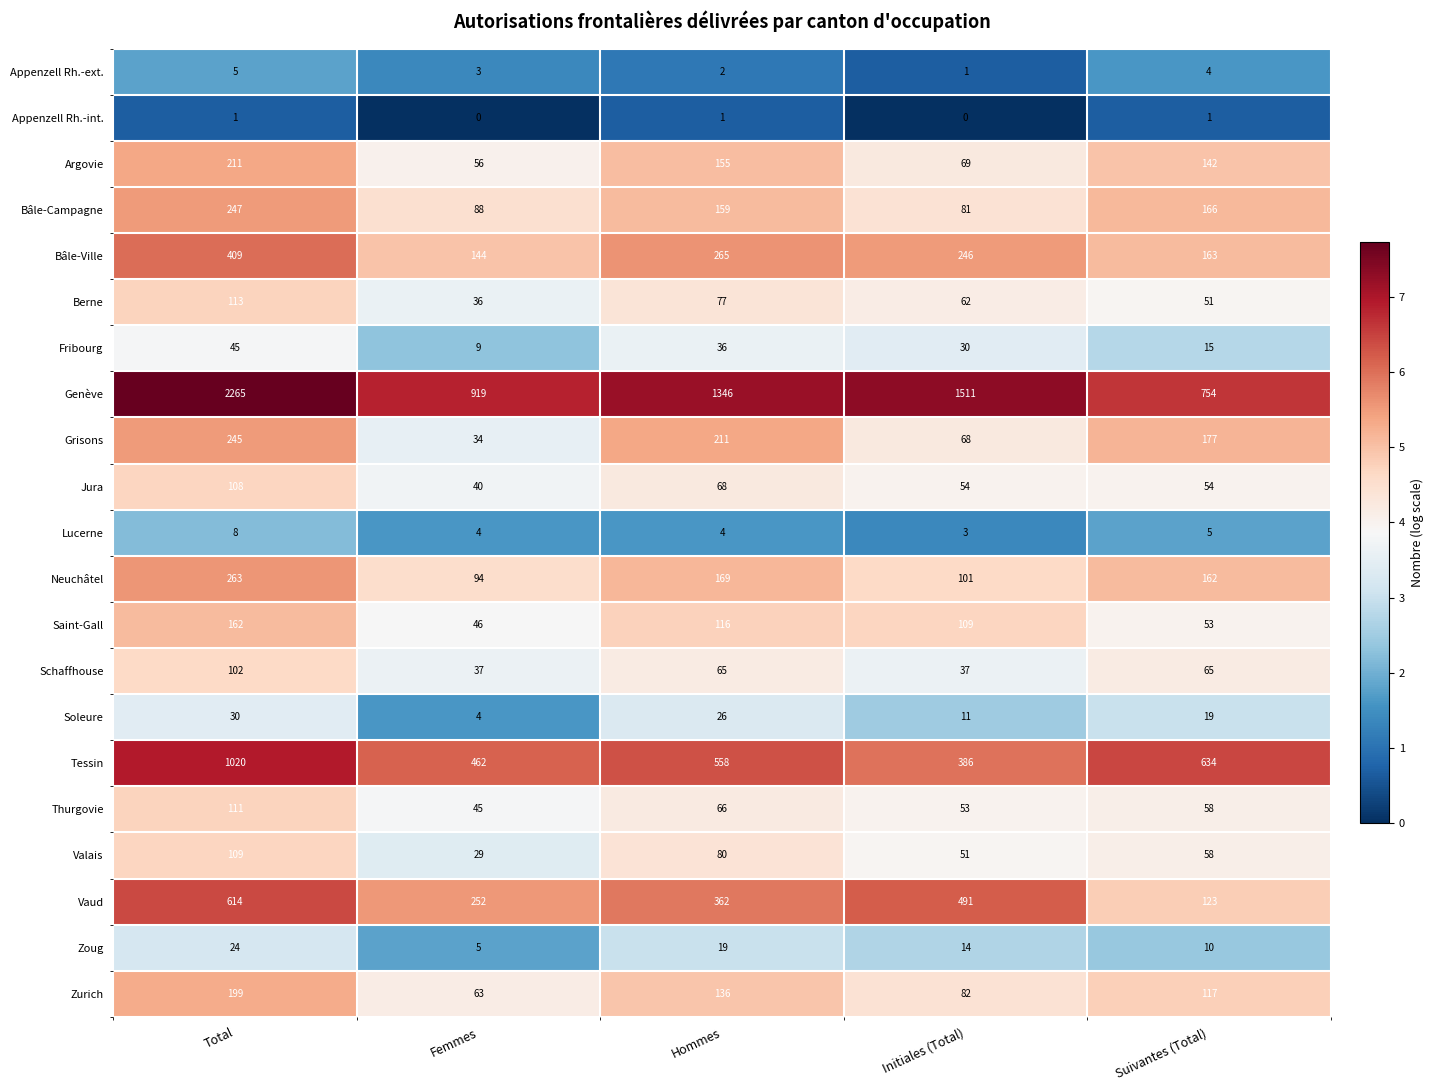

The Vaud series shows 491 at Initiales (Total). True or false?

True